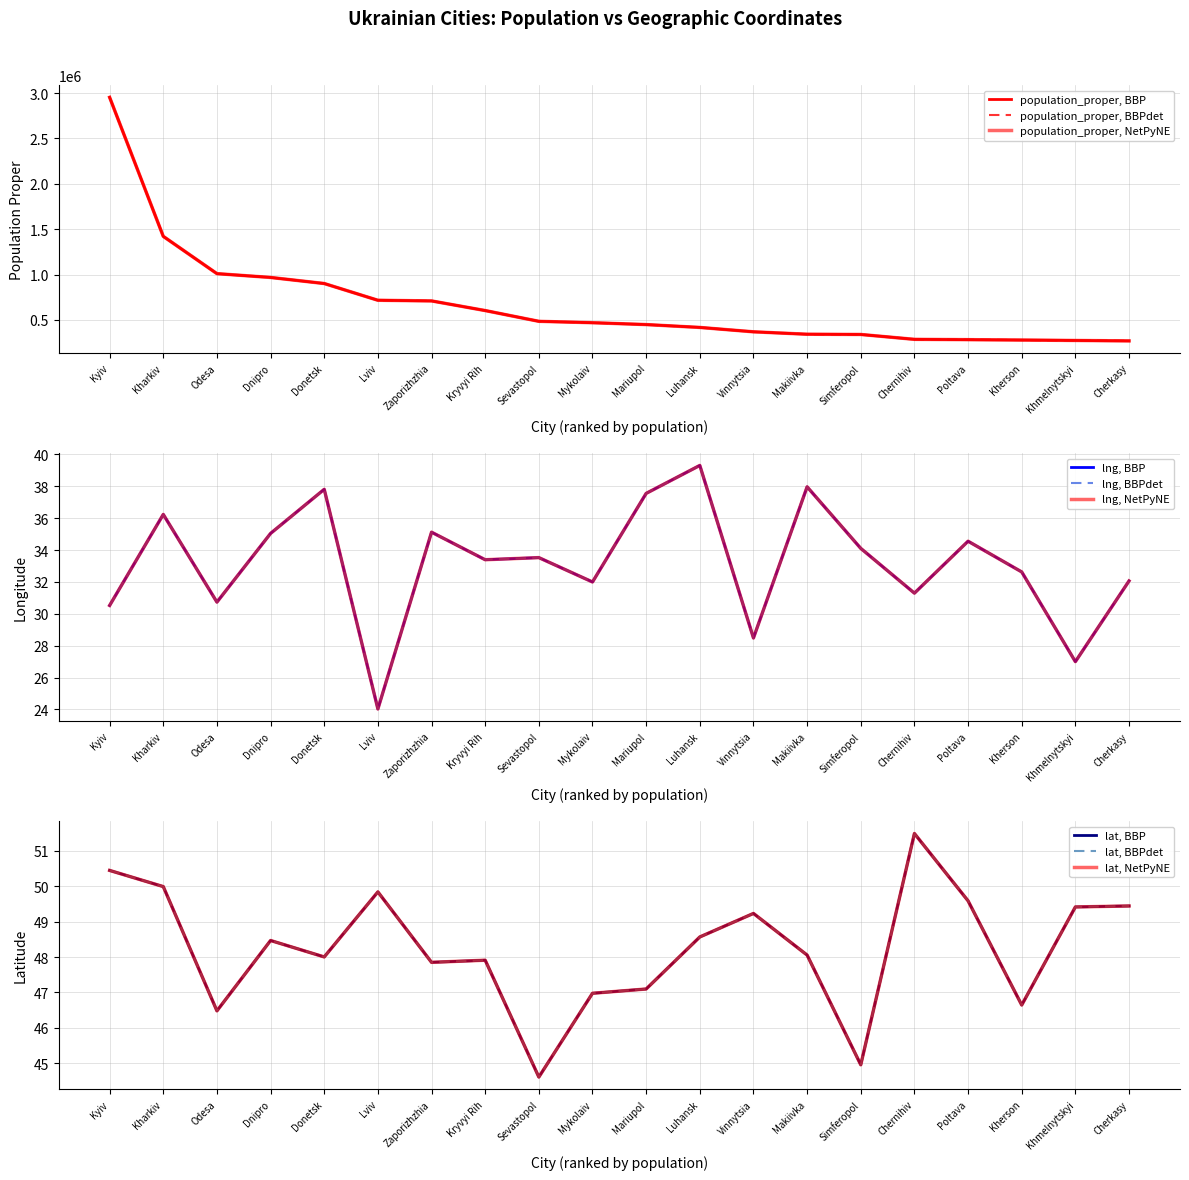

True or false: lat and population_proper intersect in this chart.

False